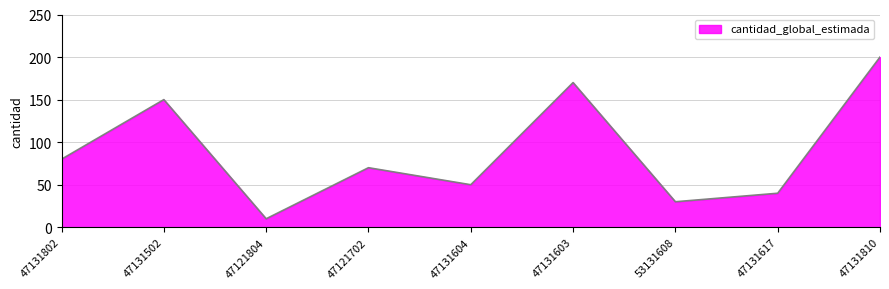

What is the difference between the second highest and second lowest values?

140